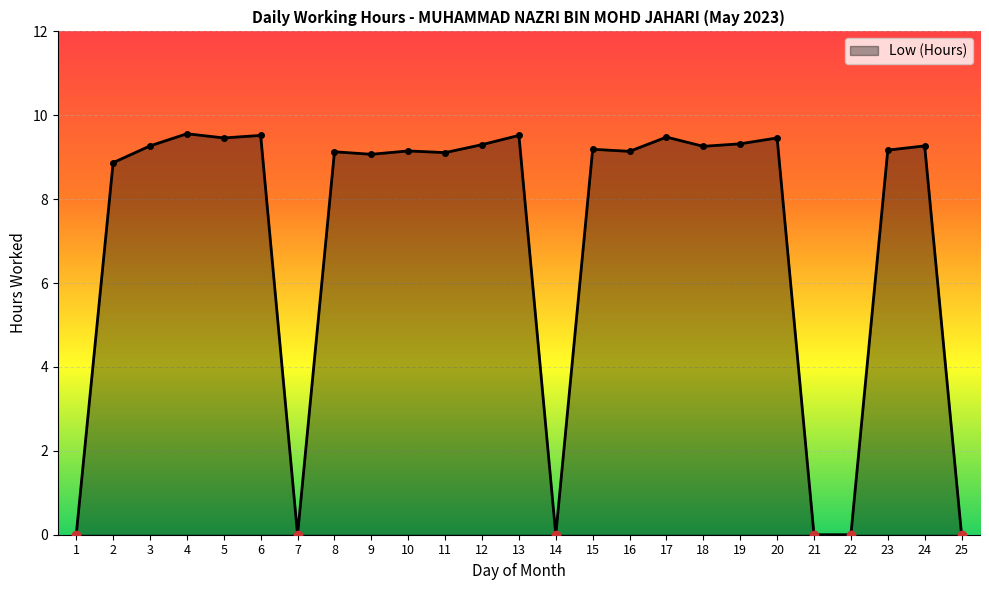

What is the difference between the values at 25 and 24?

9.3